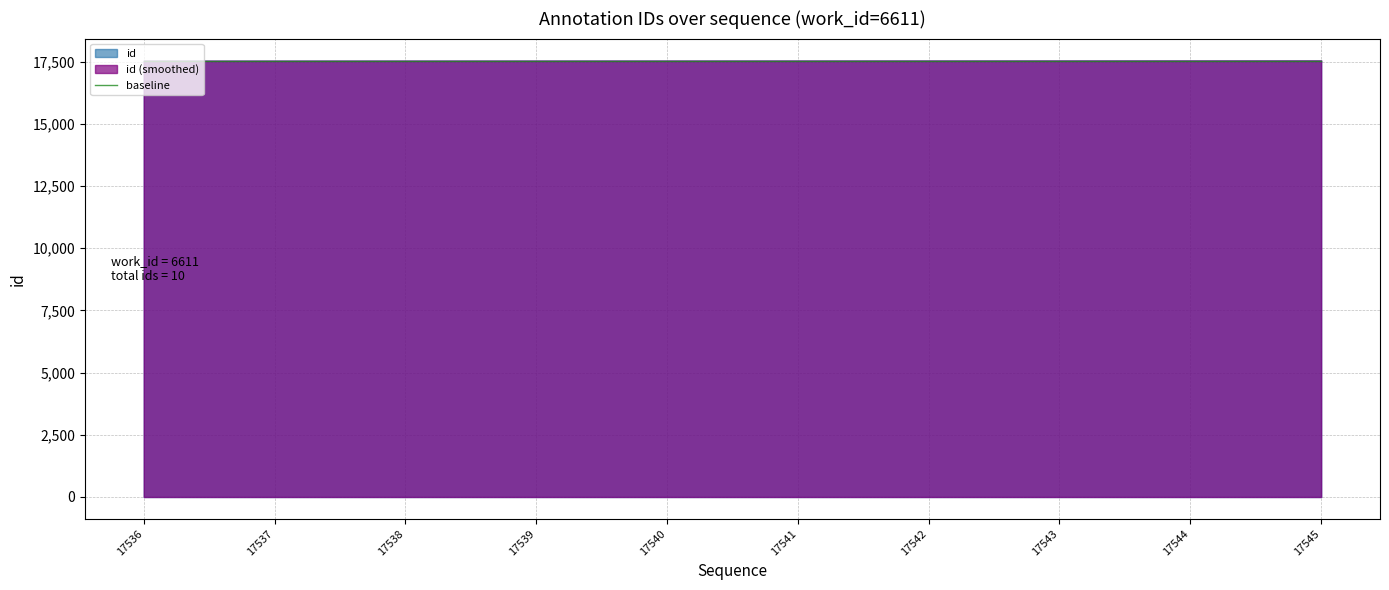

What is the smallest value displayed?

17536